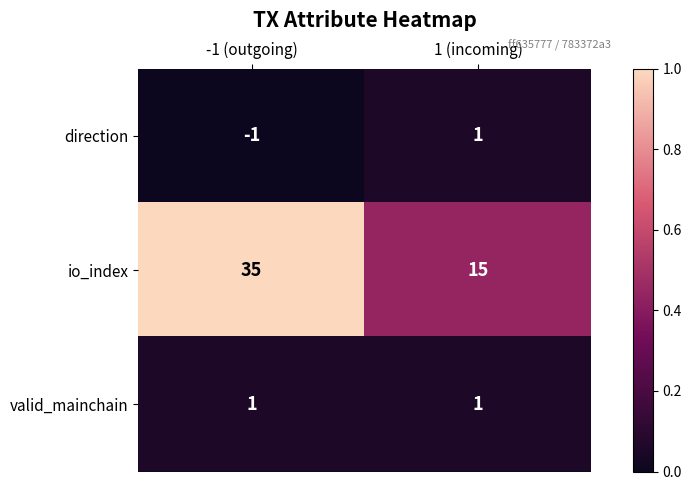

Rank the series at -1 (outgoing) from highest to lowest value.

io_index, valid_mainchain, direction